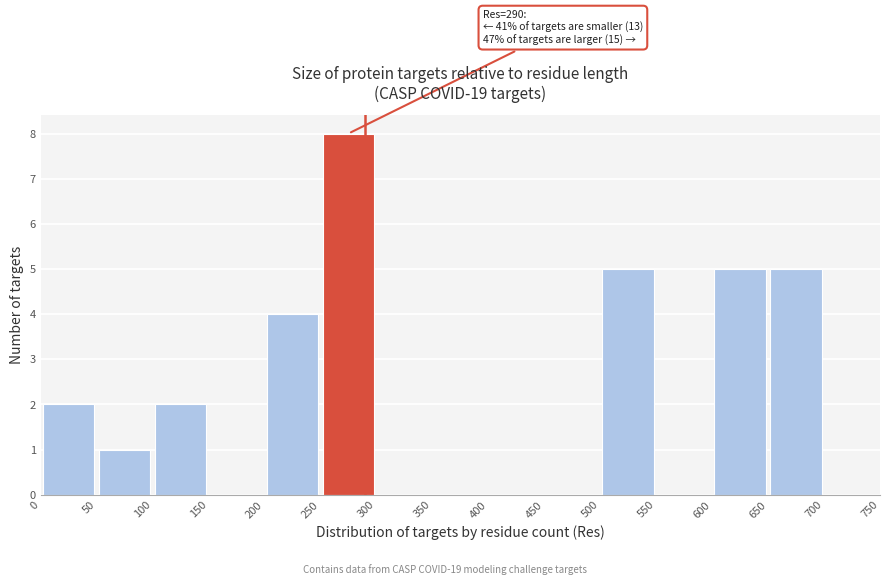

Which range on the x-axis has the tallest bar?

250 to 300